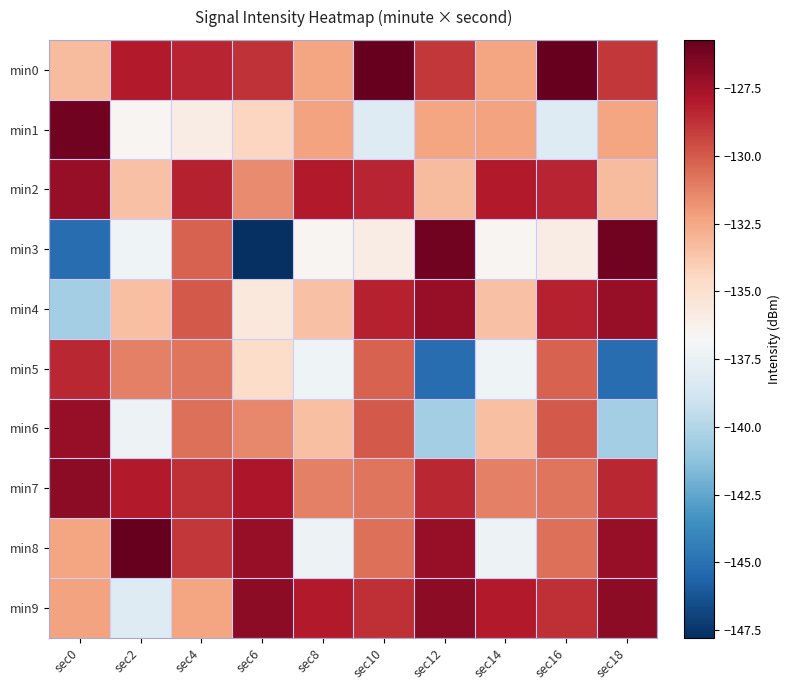

At which category is the sum across all series the highest?

sec4